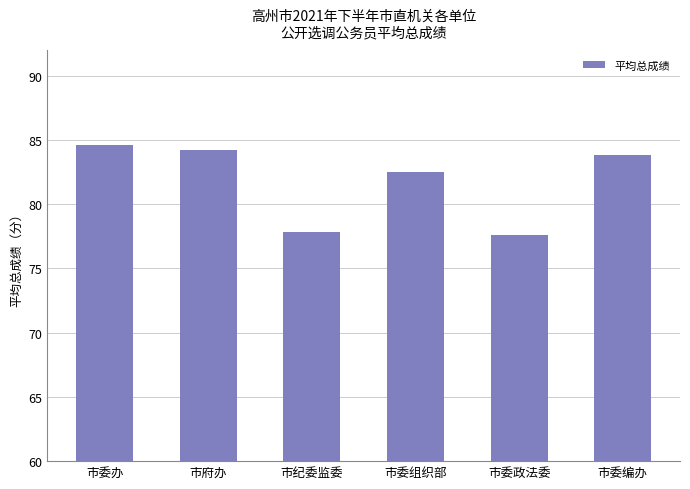

Between 市委组织部 and 市府办, which is larger?

市府办